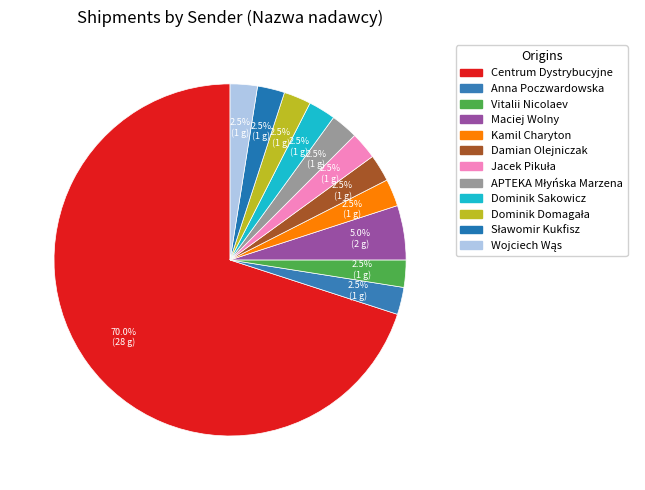

What is the change in value from Centrum Dystrybucyjne to Dominik Sakowicz?

-27